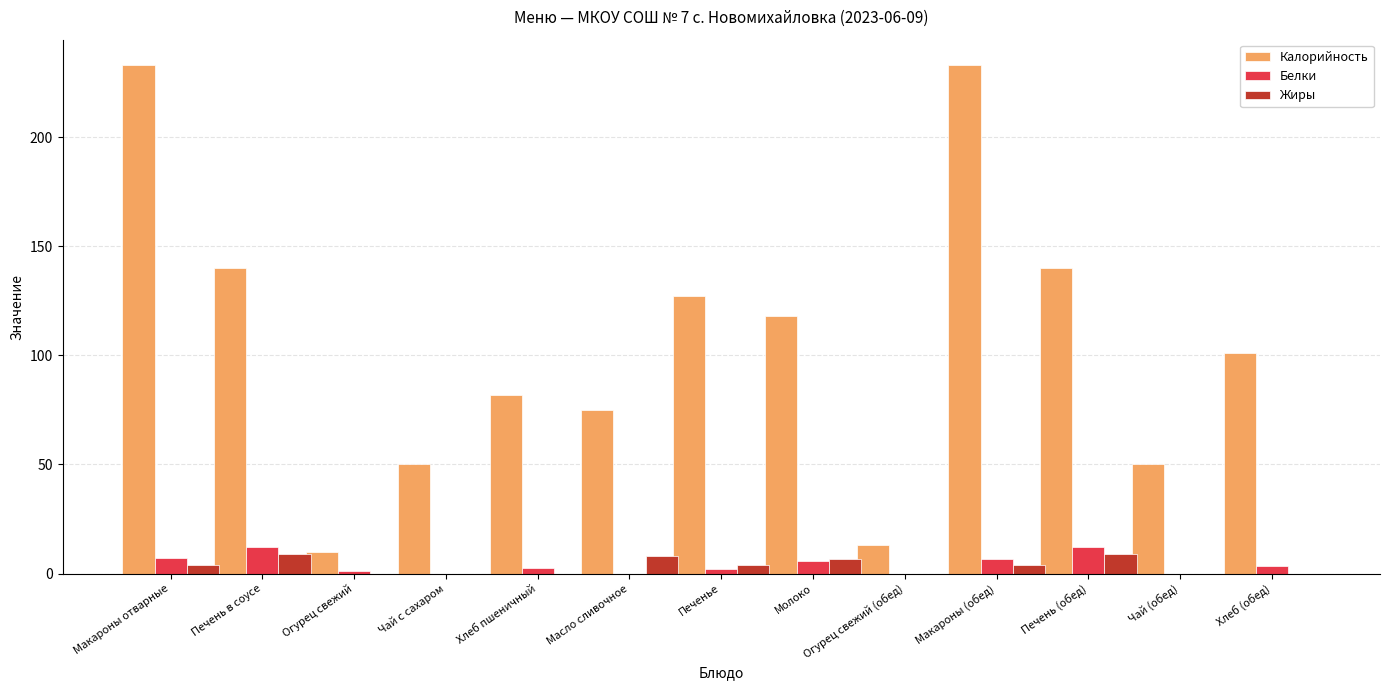

What is the total value across all series at Огурец свежий (обед)?

13.0